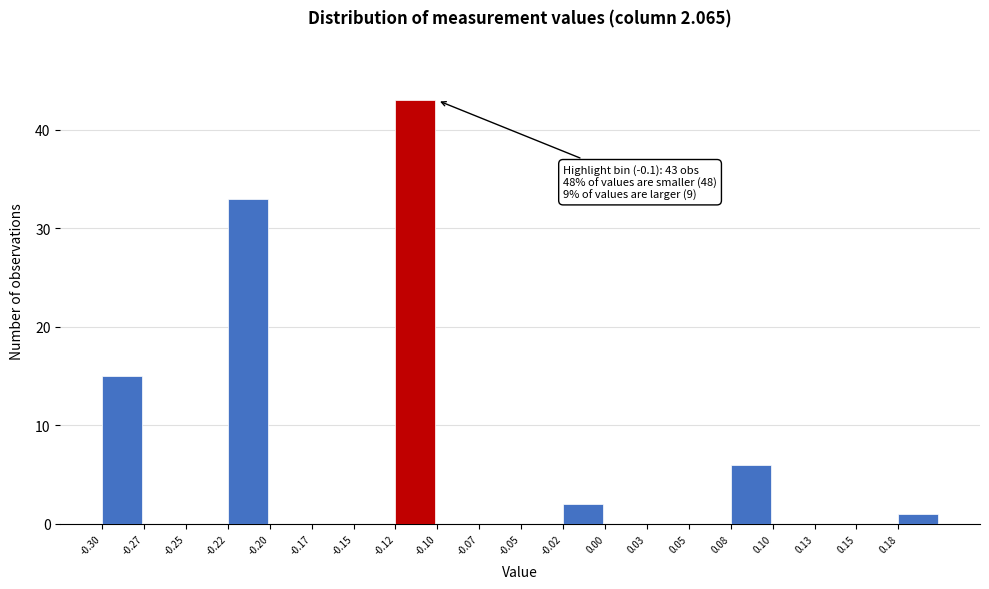

Over which range of the x-axis is the bar tallest?

-0.125 to -0.100